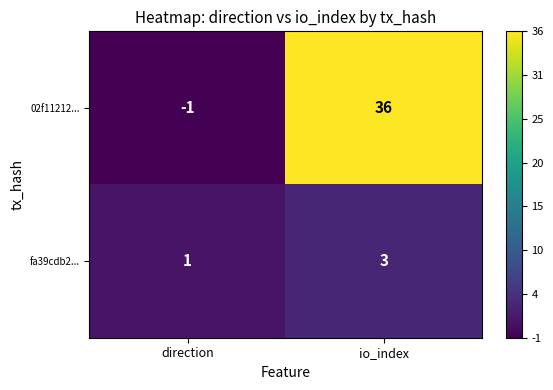

What is the maximum value shown in the chart?

36